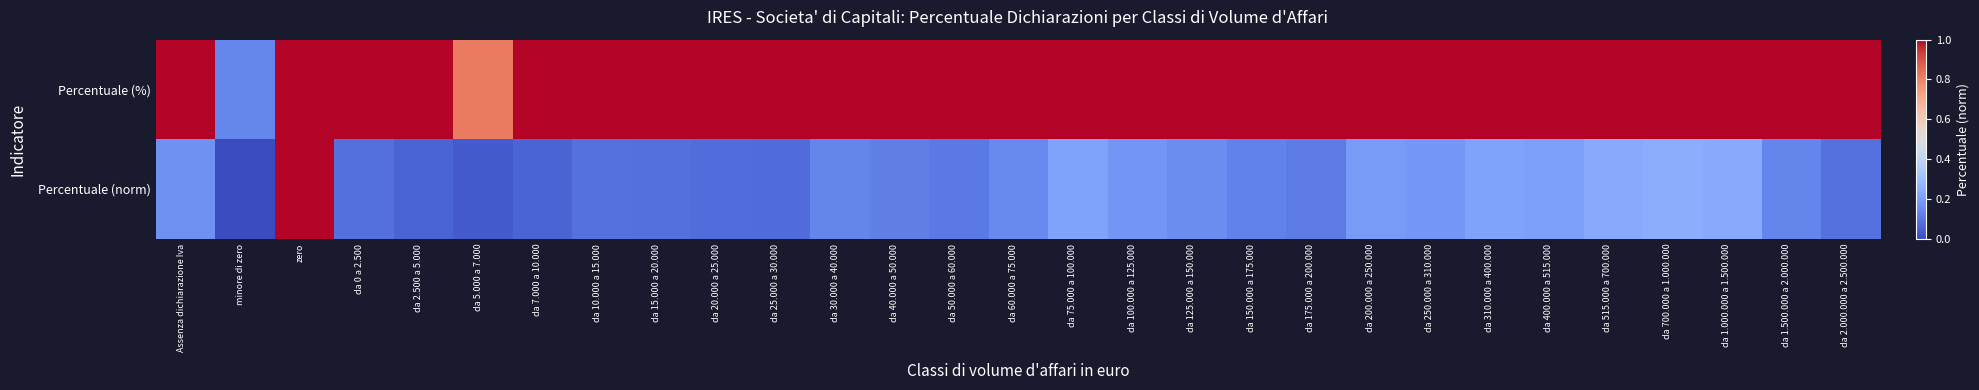

At how many categories does at least one series exceed 0?

29